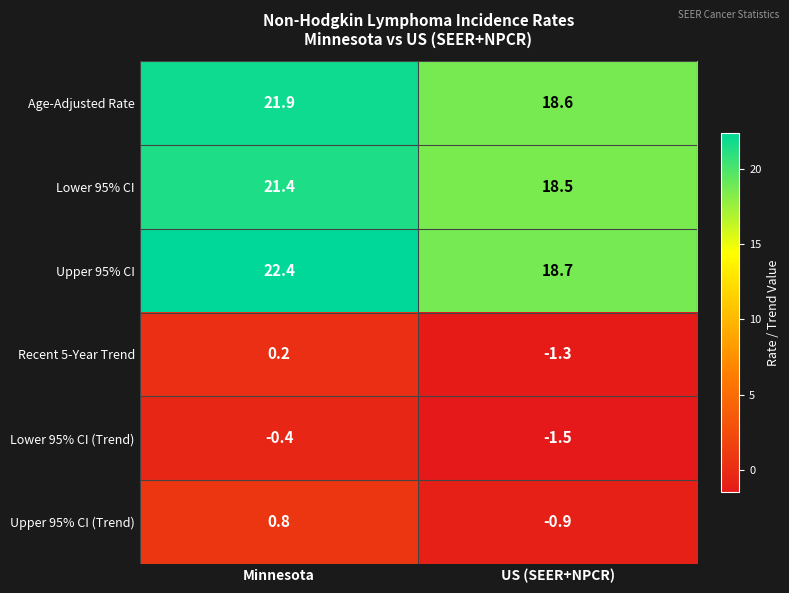

At which category does the chart reach its peak across all series?

Minnesota